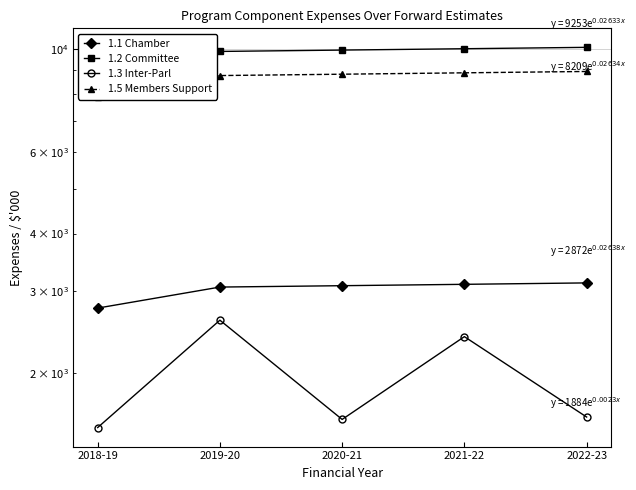

True or false: 1.5 Members Support has a value of 13643 at 2021-22.

False